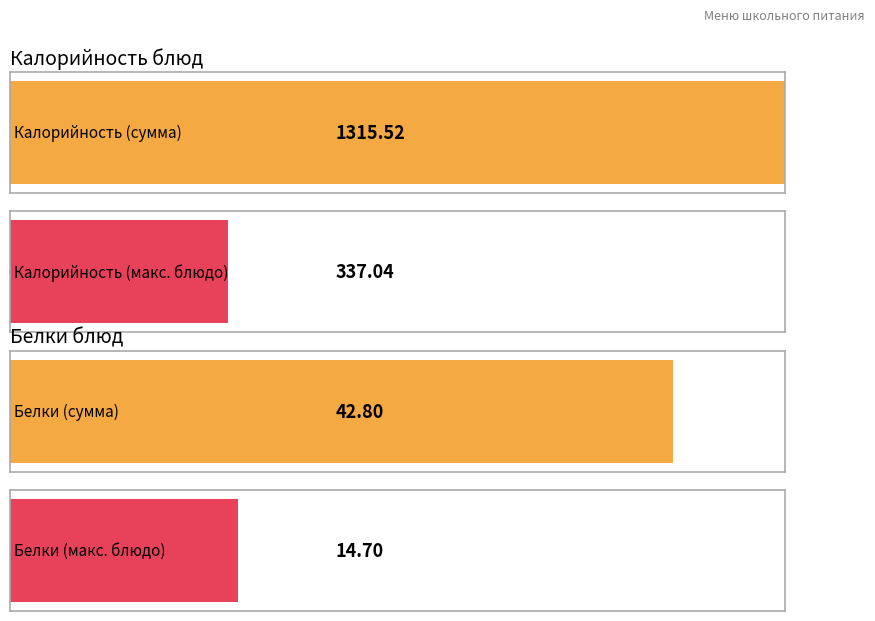

The value of Калорийность at ХЛЕБ РЖАНОЙ is 84.1. True or false?

True